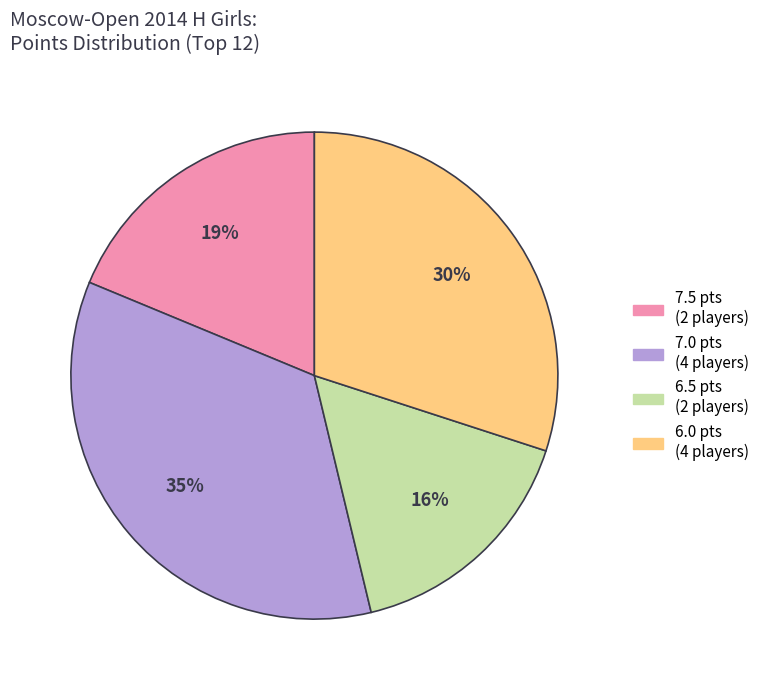

To the nearest percent, what is the difference between the largest and smallest slice percentages?

19%